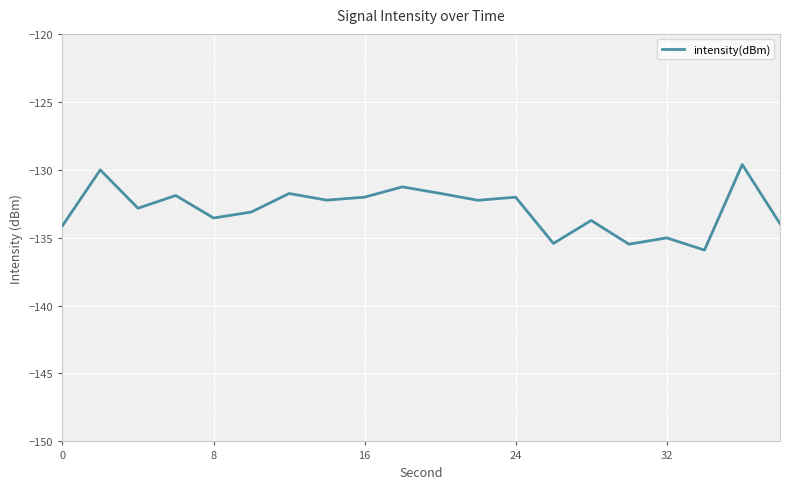

What is the maximum value shown in the chart?

-129.6